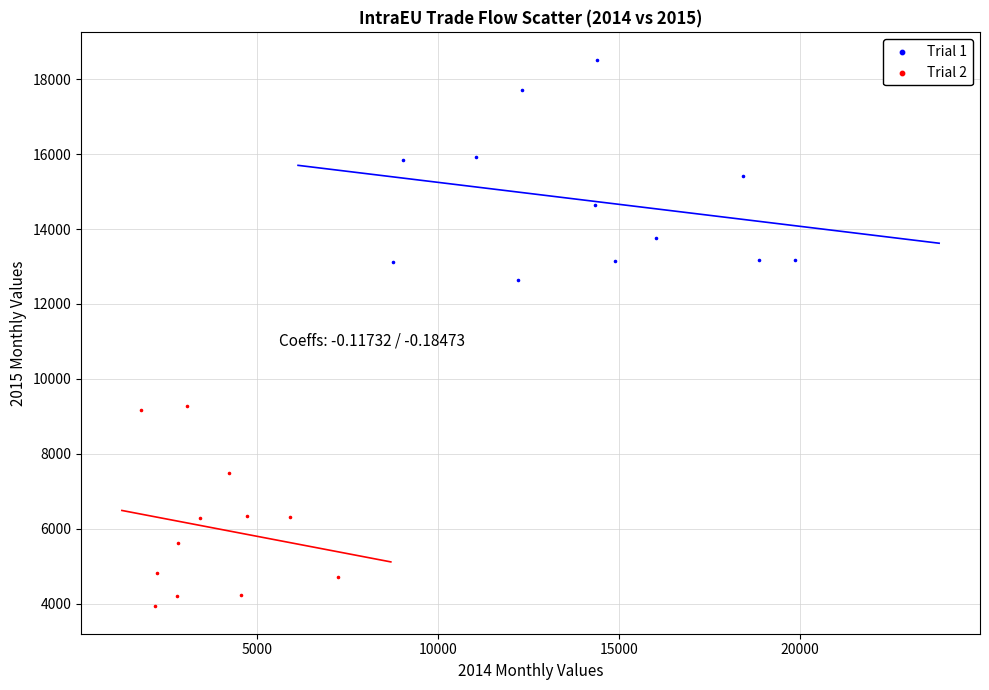

Which series reaches the minimum Y coordinate?

Trial 2